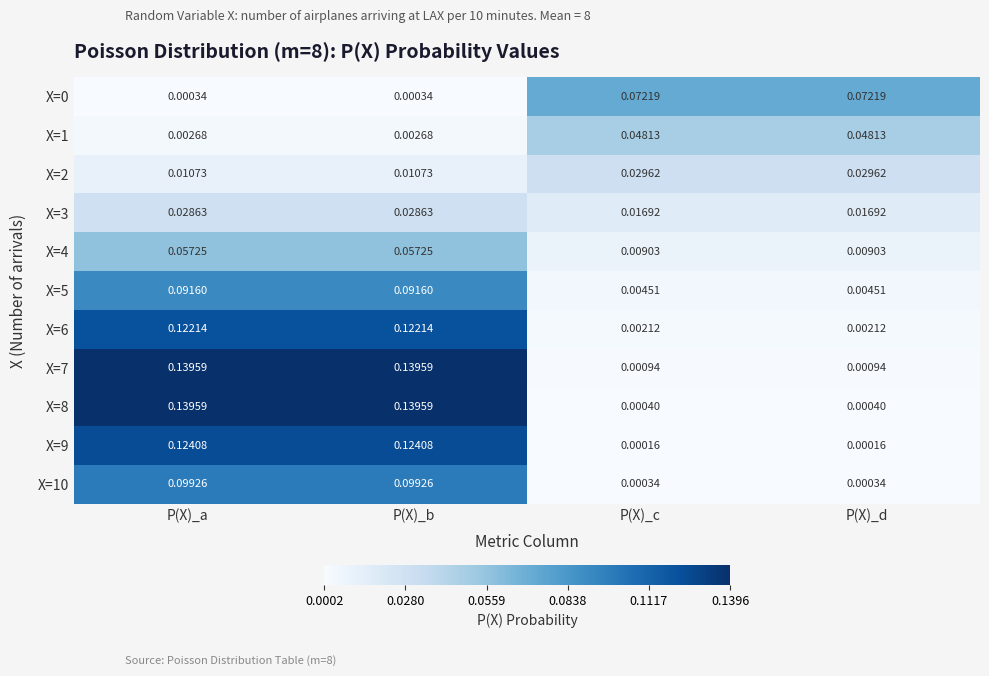

How many series are shown in this chart?

11